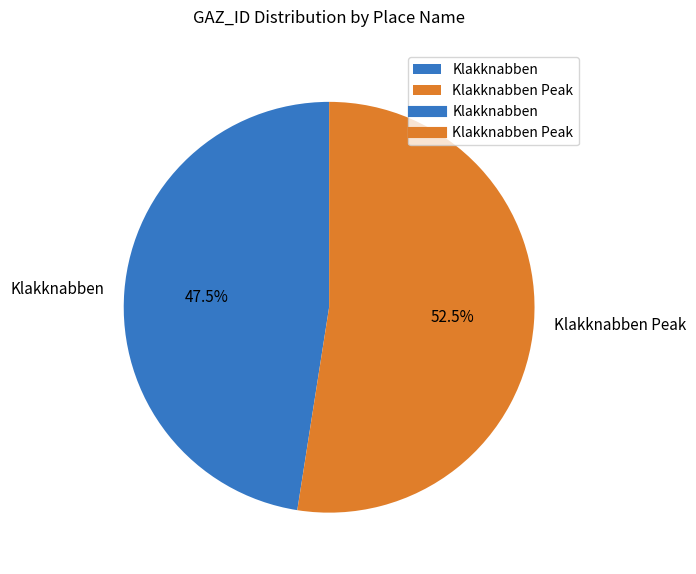

To the nearest percent, what is the difference between the largest and smallest slice percentages?

5%